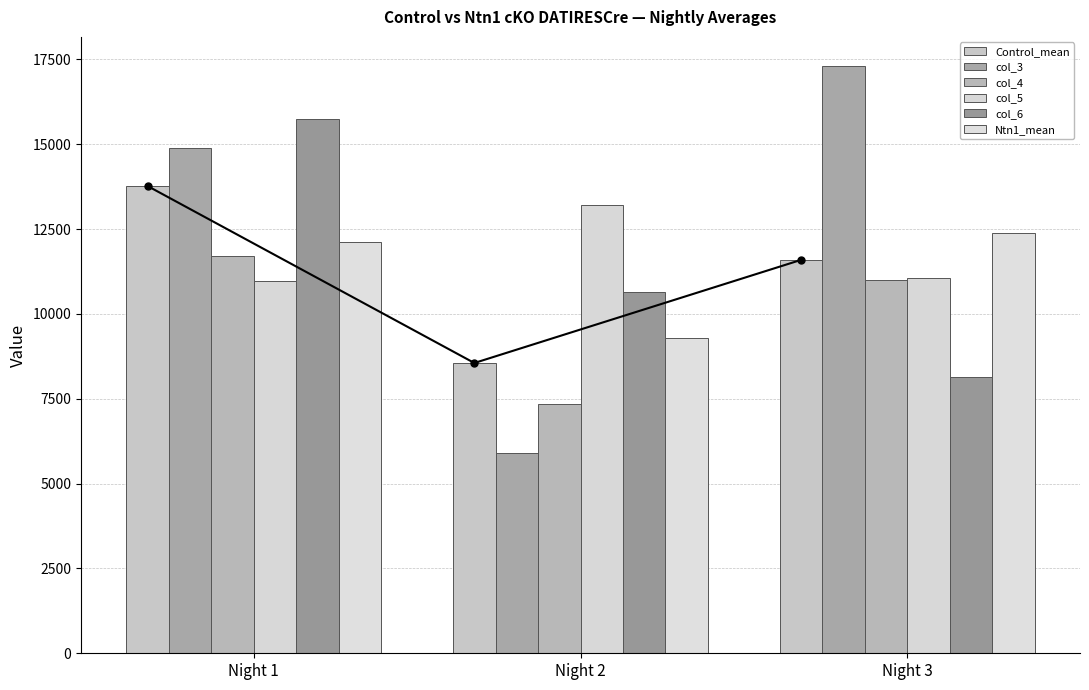

Which series has the widest spread of values?

col_3